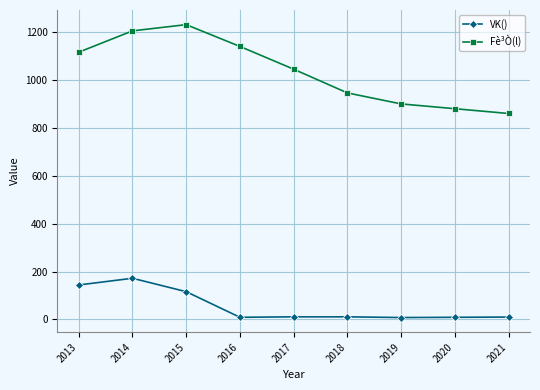

At which category is the sum across all series the highest?

2014